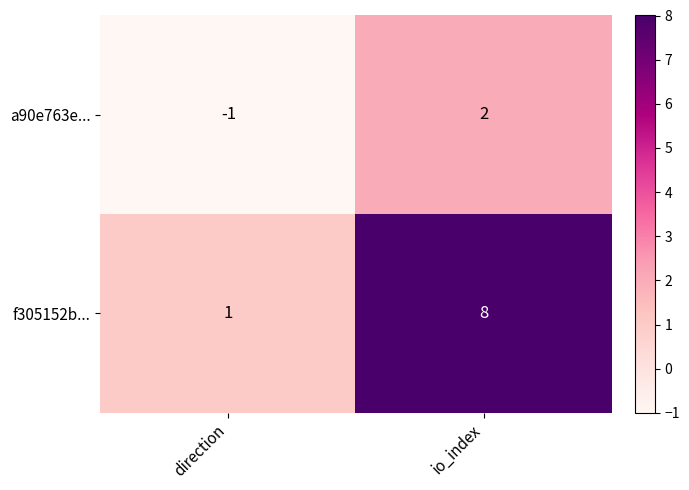

How many series are shown in this chart?

2